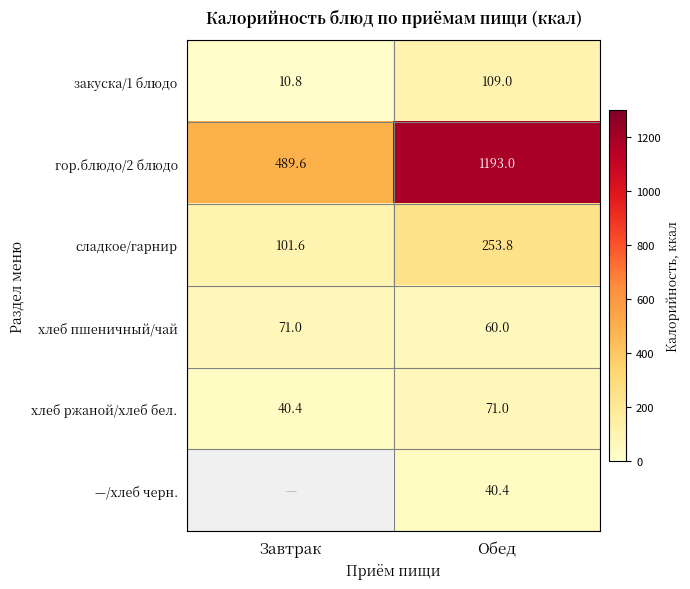

Which label corresponds to the largest value in the chart?

Обед